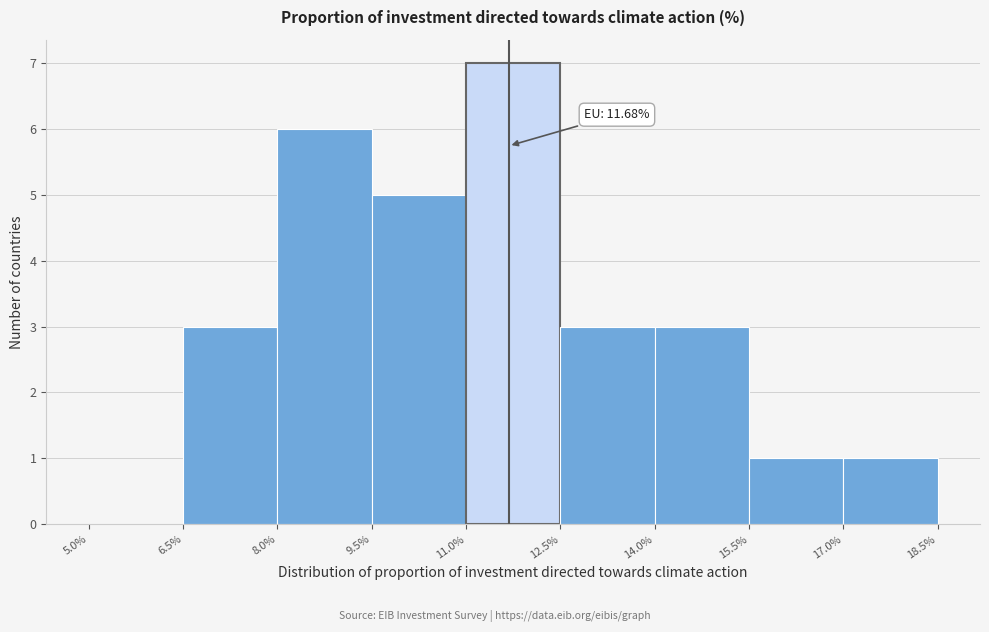

Which range on the x-axis has the tallest bar?

11.0% to 12.5%